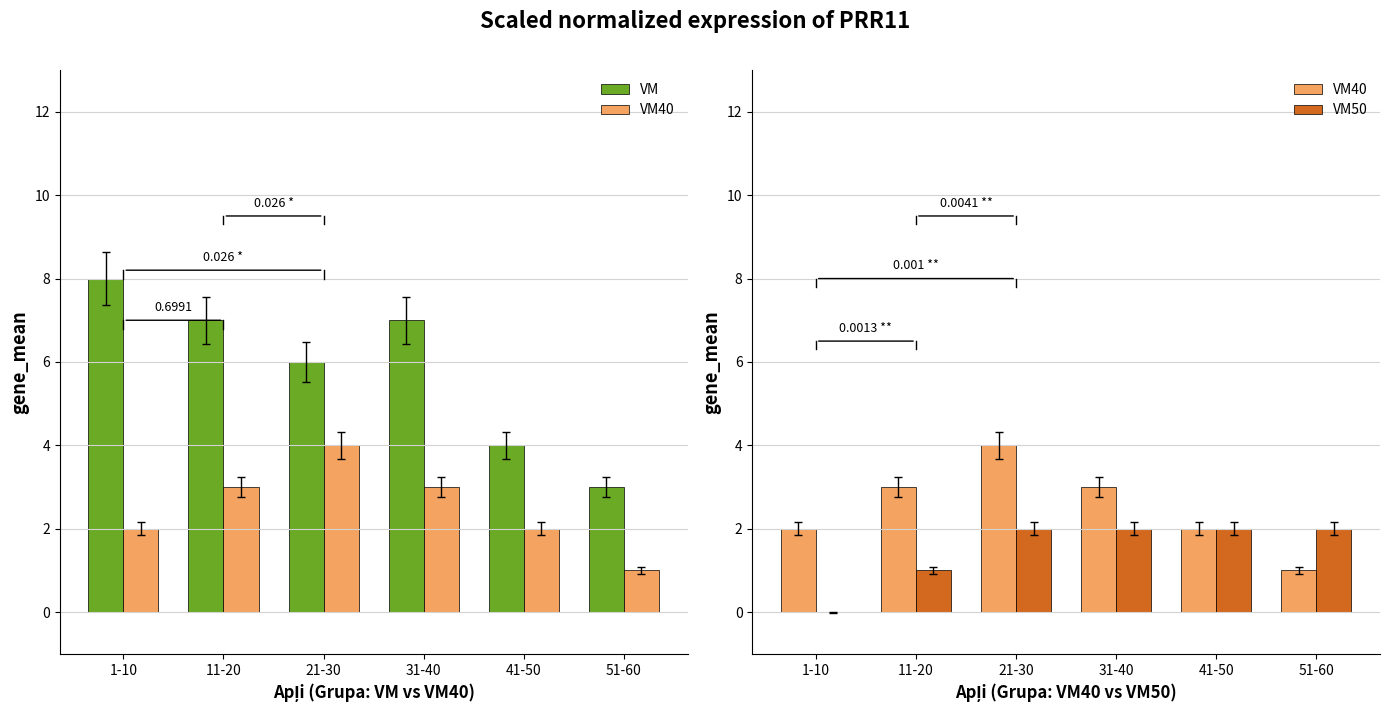

Between 51-60 and 11-20, which is larger?

11-20